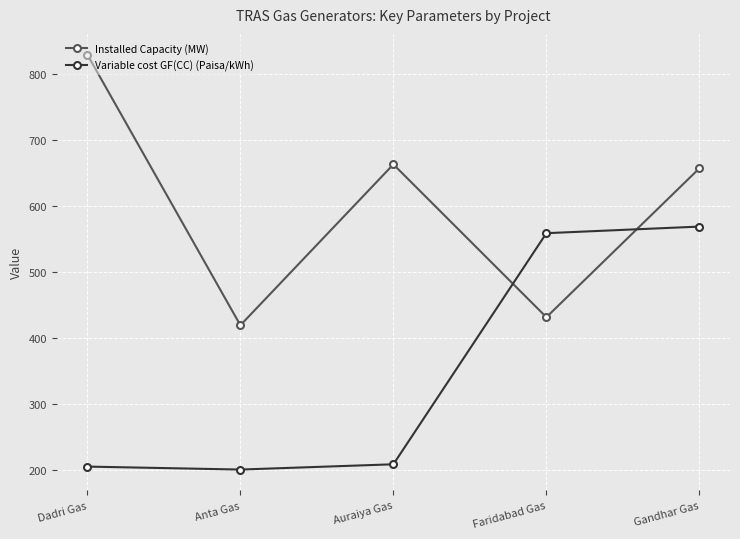

The Variable cost GF(CC) (Paisa/kWh) series shows 275.8 at Auraiya Gas. True or false?

False